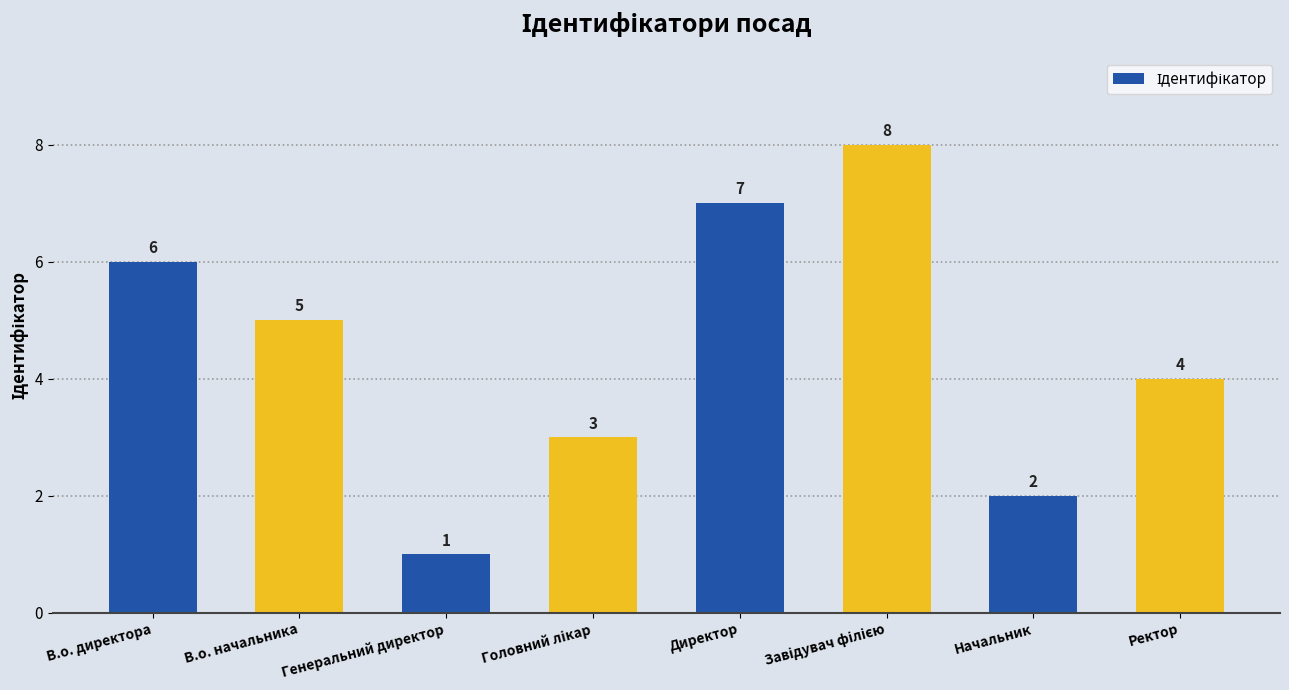

Count the number of categories in the chart.

8